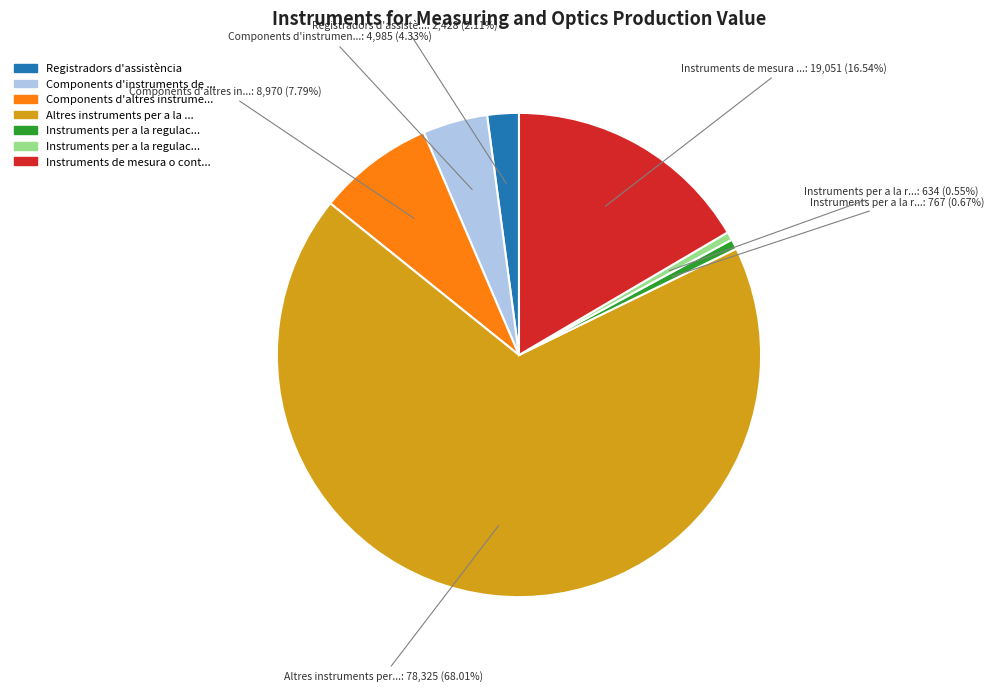

Does any single category account for the majority?

Yes